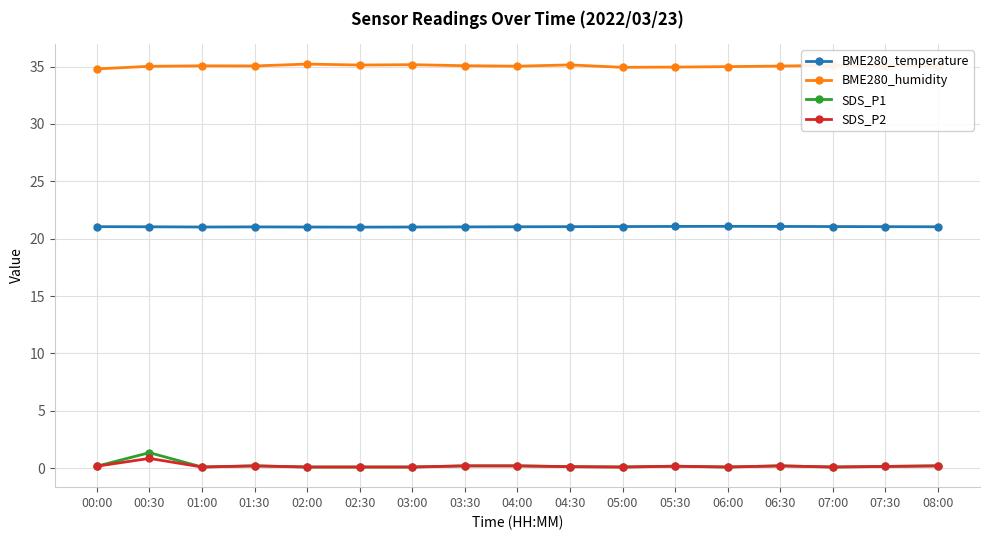

Does the chart display data point markers on the line(s)?

Yes